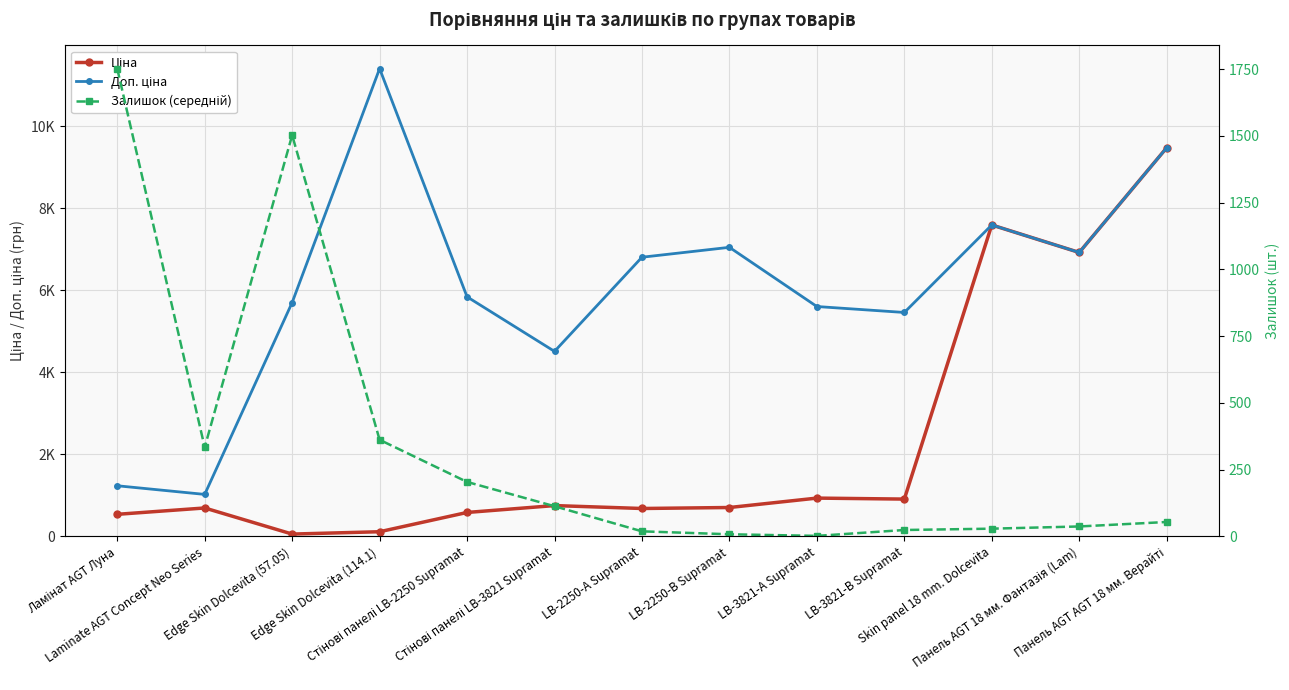

Reading left to right, extract all data points from this chart.

Ціна: 539.0	693.7	57.0	114.1	584.4	752.2	681.0	705.1	934.5	910.4	7596.5	6925.7	9480.1
Доп. ціна: 1235.4	1024.6	5705.0	11410.0	5843.9	4513.3	6809.8	7051.3	5607.2	5462.3	7596.5	6925.7	9480.1
Залишок (середній): 1751.4	333.7	1502.3	361.8	204.0	113.0	19.0	8.0	2.0	24.0	29.0	37.2	54.0